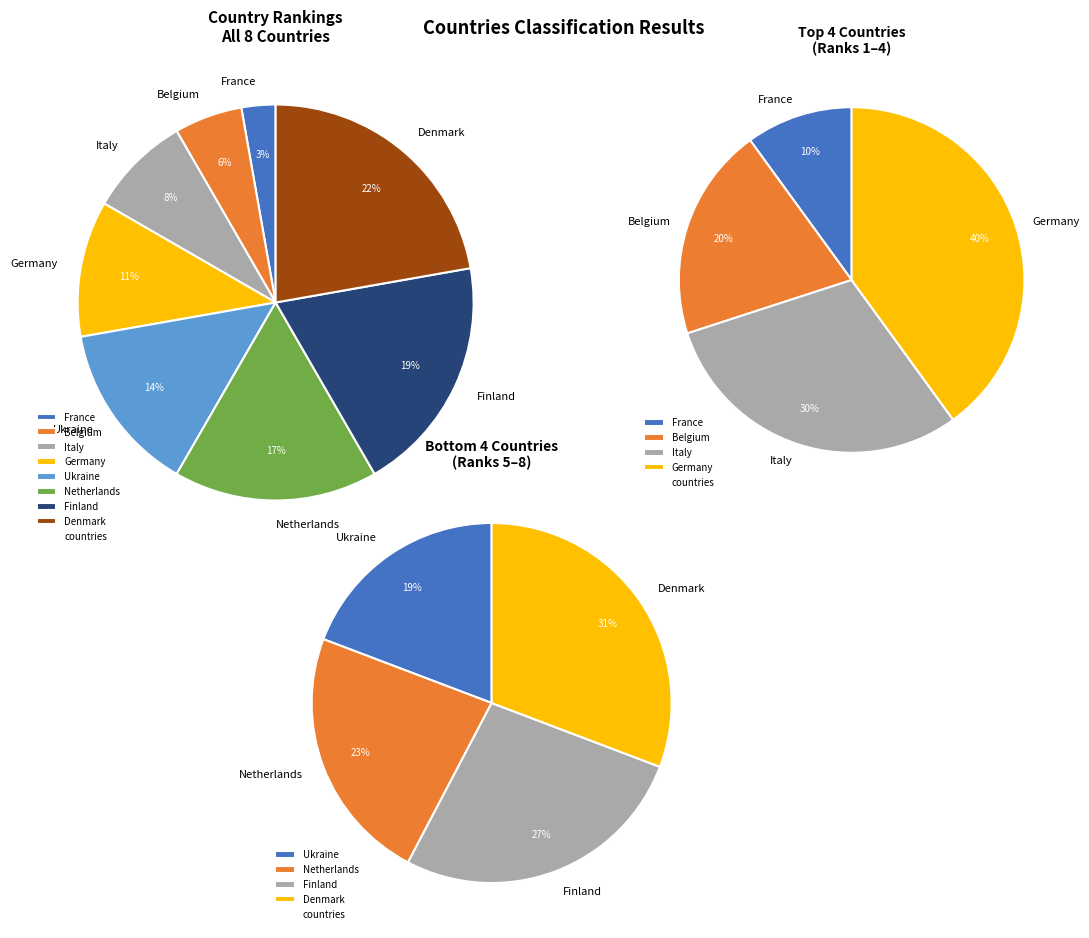

Which slice is the smallest?

France